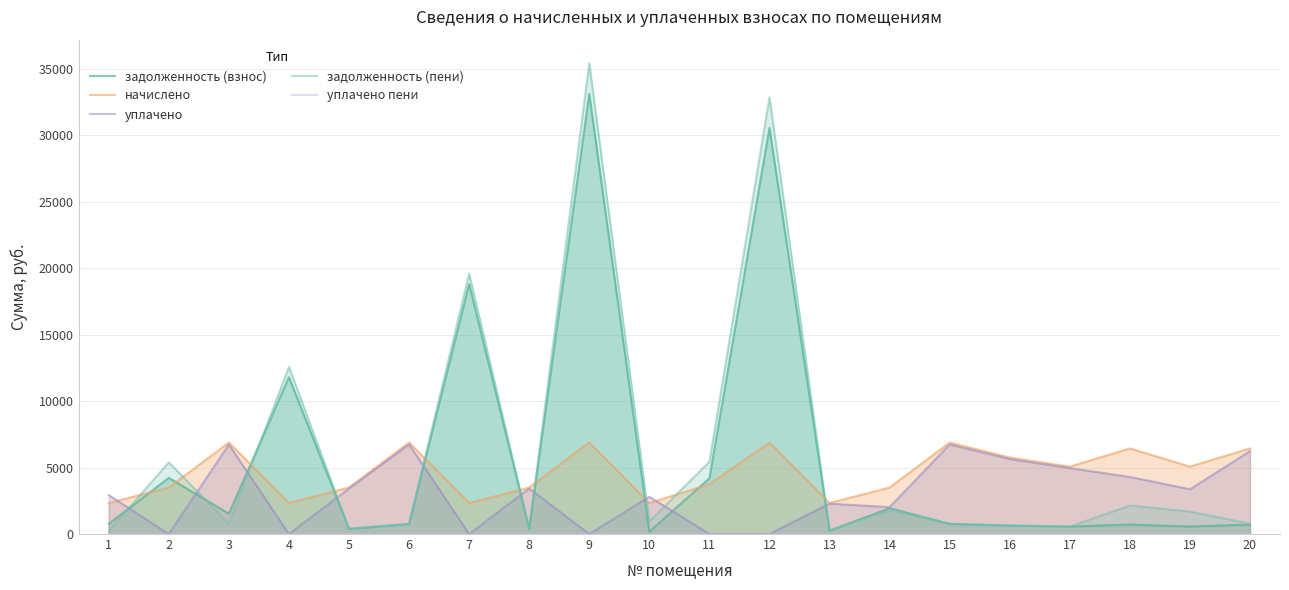

What is the sum of the уплачено пени values at 6 and 15?

7.8